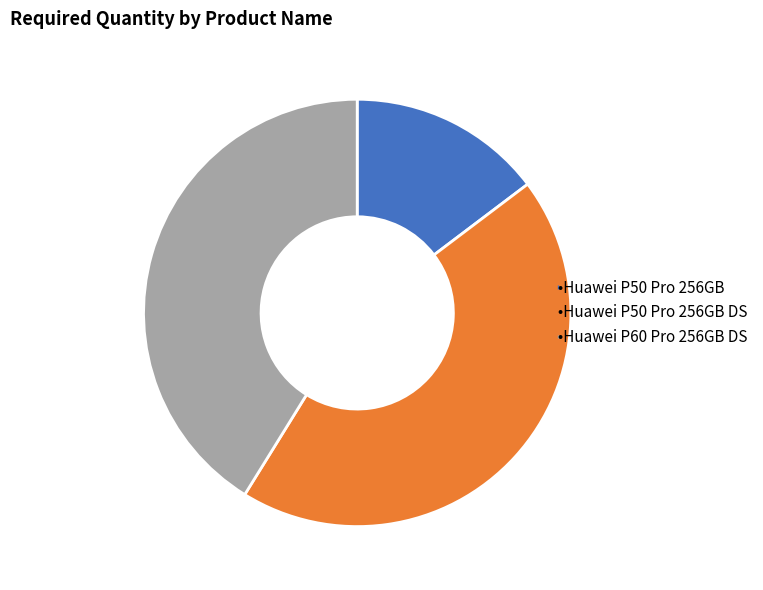

Does any single category account for the majority?

No